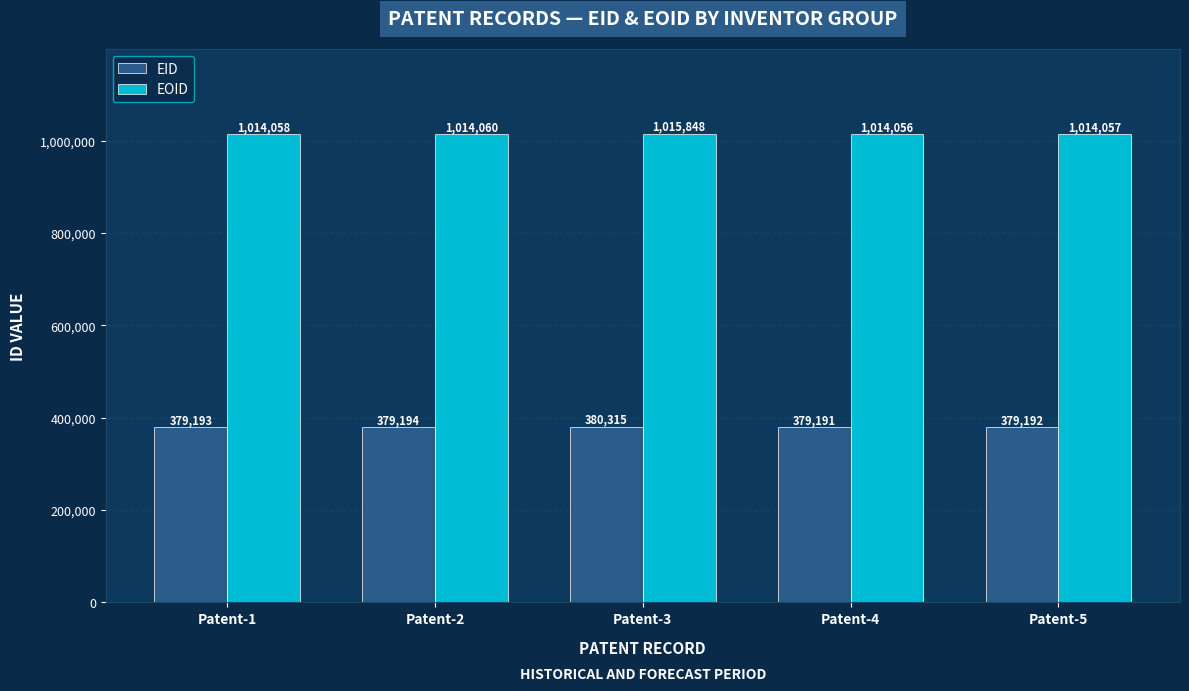

What is the sum of all EID values?

1897085